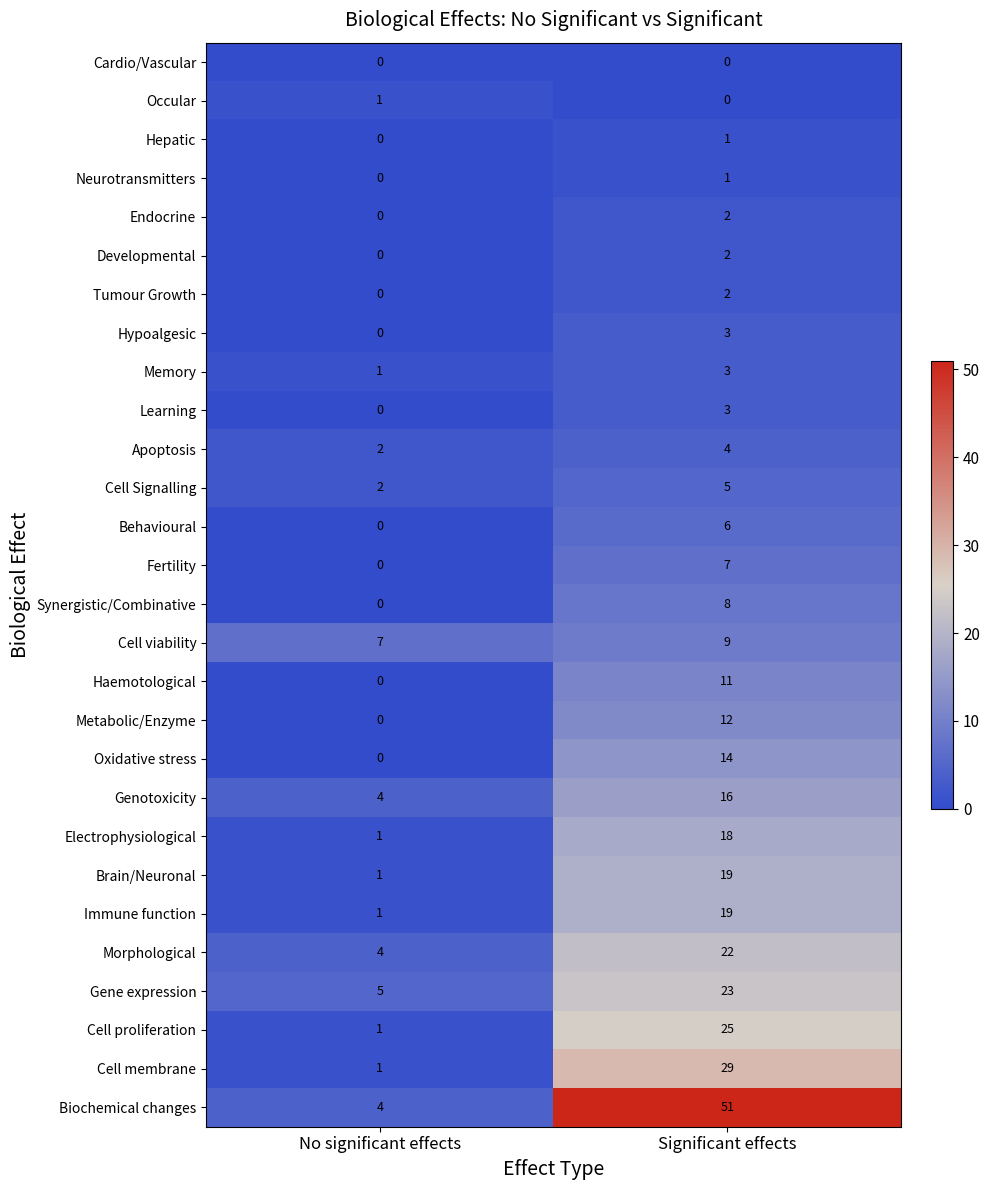

The Haemotological series shows 0 at No significant effects. True or false?

True